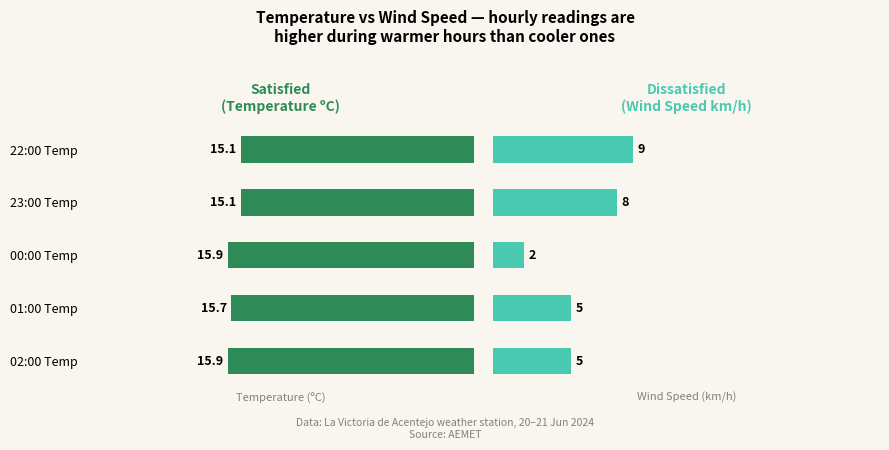

Rank the series by their average value, from lowest to highest.

Dissatisfied, Satisfied